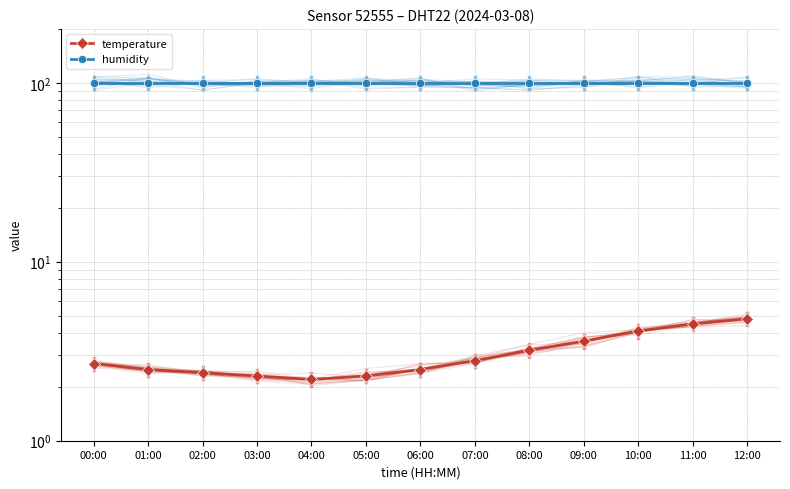

The value of temperature at 06:00 is 2.5. True or false?

True